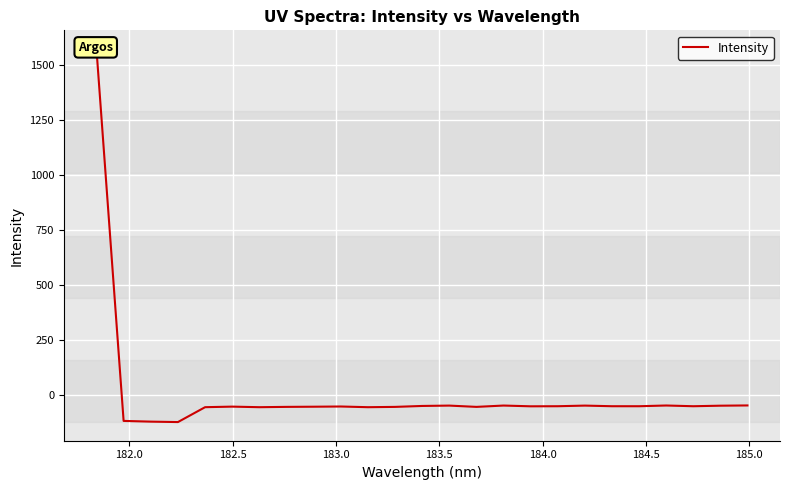

The chart shows a value of 2664.4 at 181.5. True or false?

False